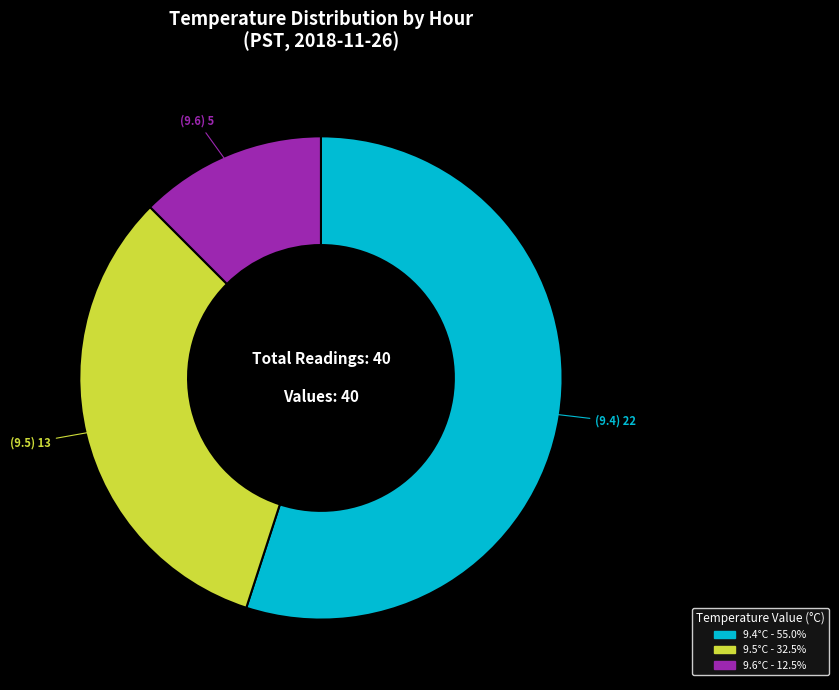

Does any single category account for the majority?

Yes